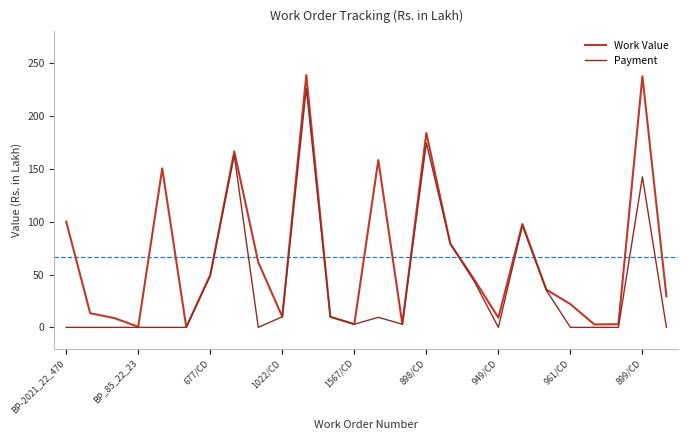

How many series are shown in this chart?

2